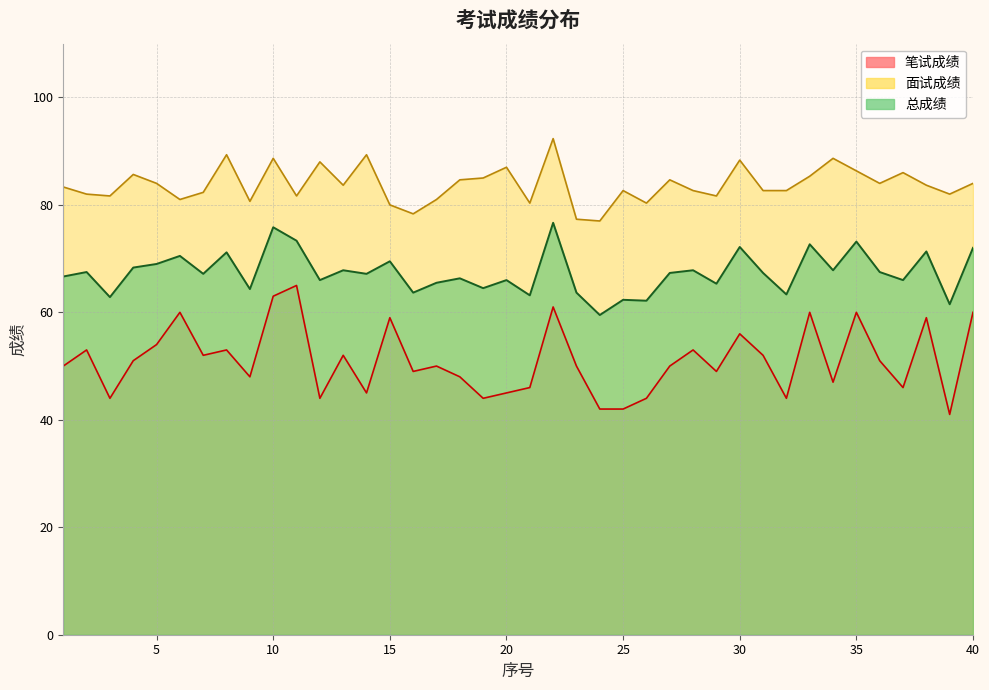

What is the difference between the maximum and second lowest values in the 笔试成绩 series?

23.0